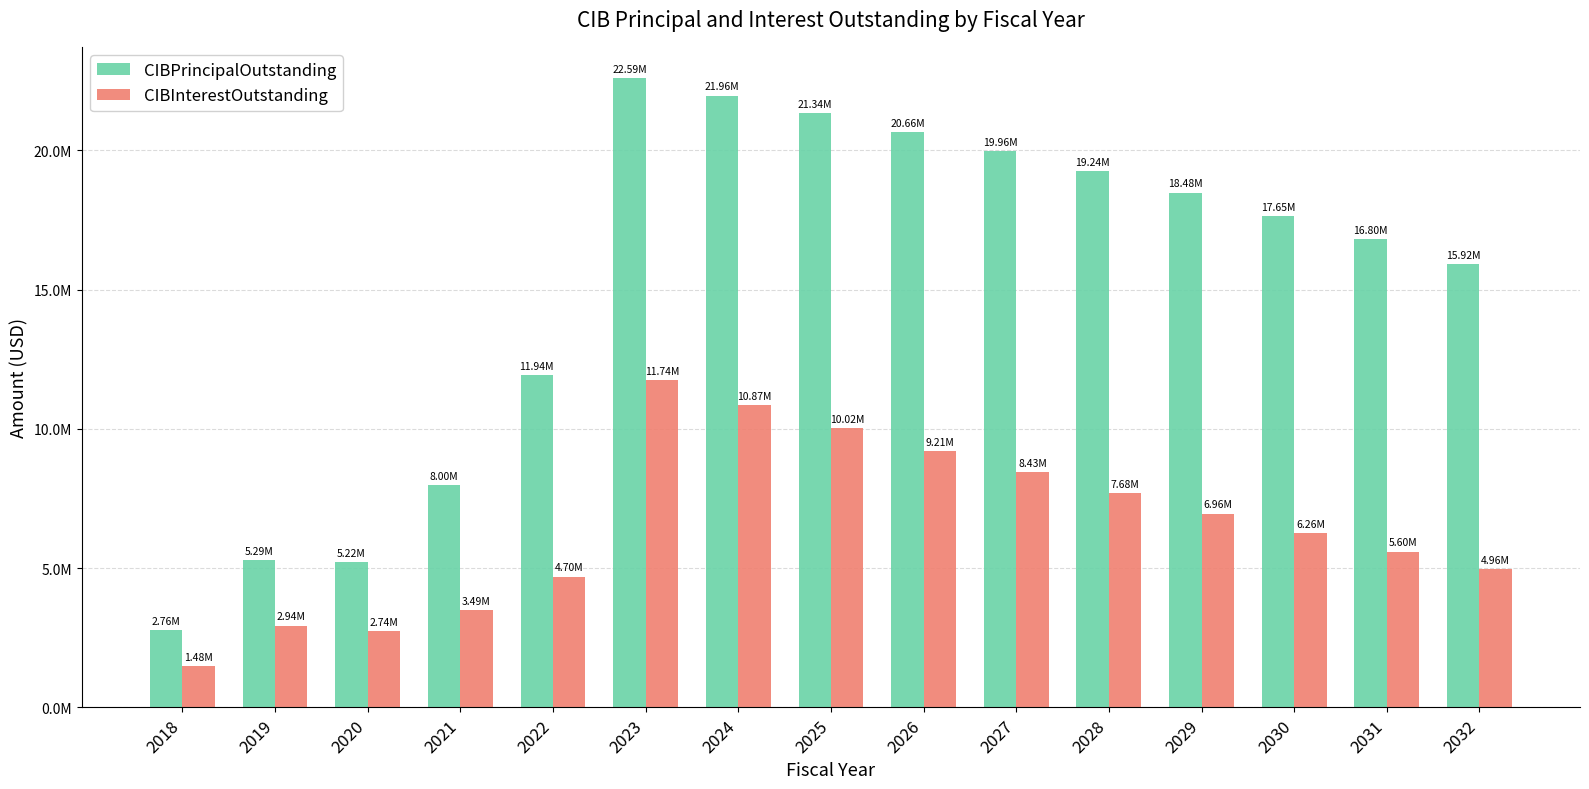

Does the chart contain stacked bars?

No